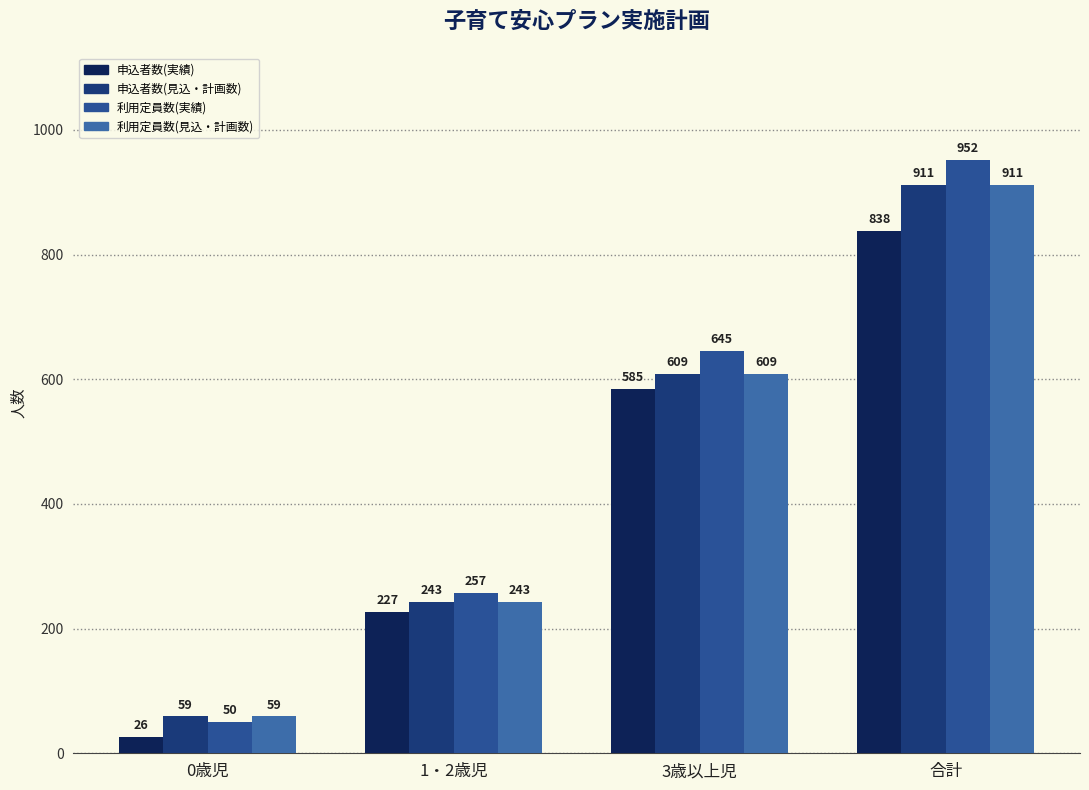

What is the difference between the second highest and second lowest values in the 申込者数(実績) series?

358